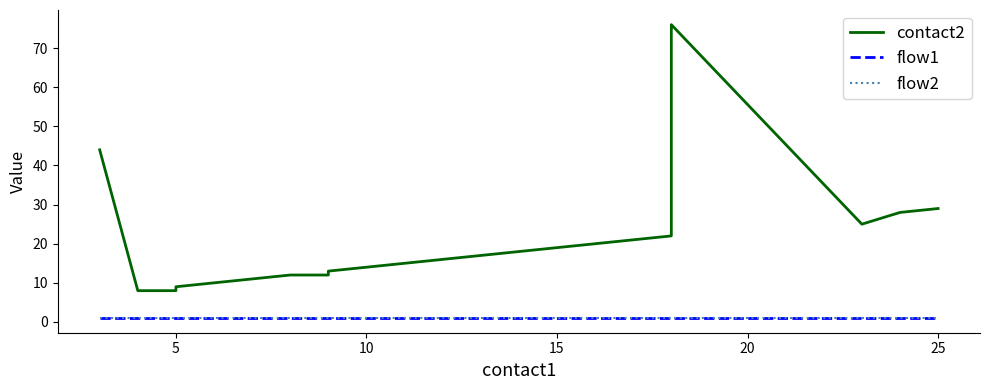

Between 5 and 10, which series saw the biggest shift?

contact2